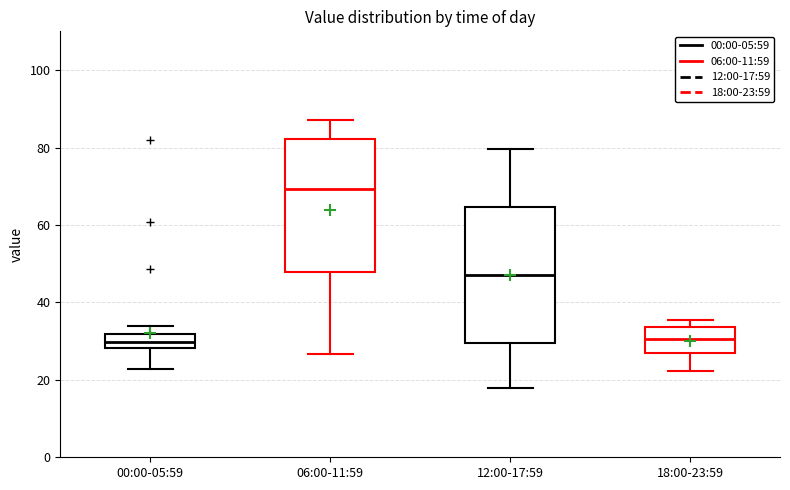

Where is the lower edge of the box for 00:00-05:59 on the y-axis? The values are not printed on the chart, so give them approximately, as read against the axis.

28